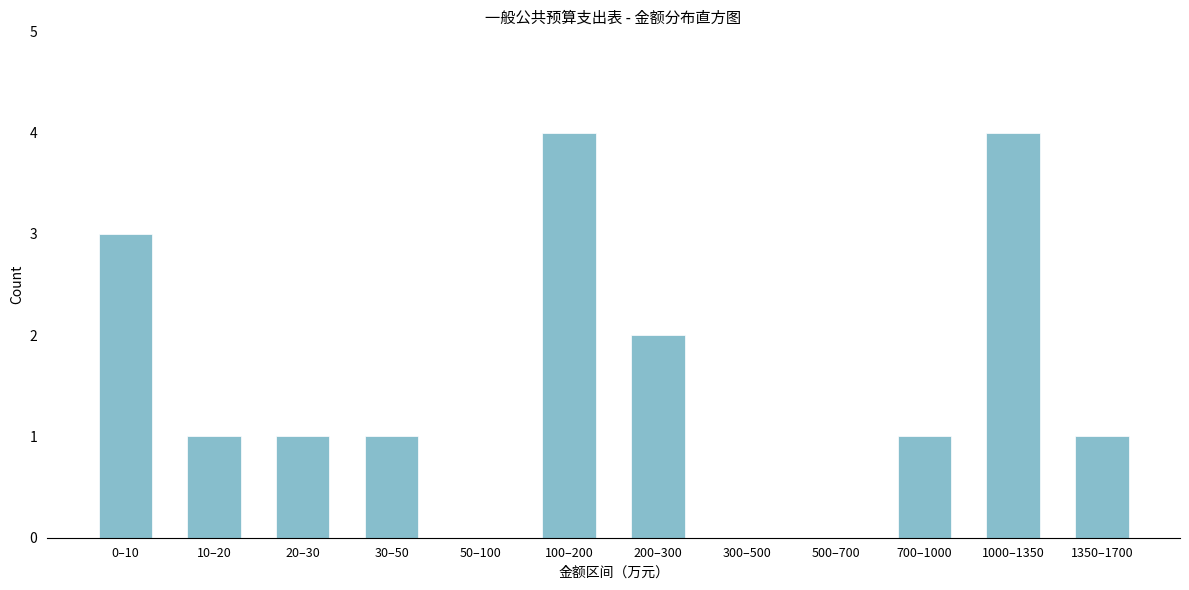

Reading left to right, extract all data points from this chart.

0–10=3	10–20=1	20–30=1	30–50=1	50–100=0	100–200=4	200–300=2	300–500=0	500–700=0	700–1000=1	1000–1350=4	1350–1700=1